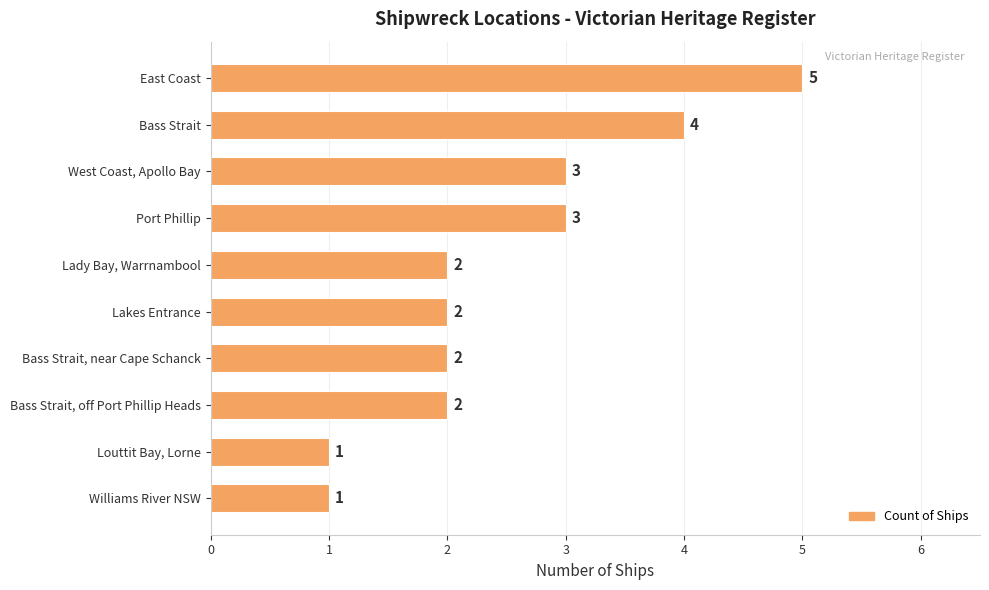

What is the difference between the maximum and second lowest values?

4